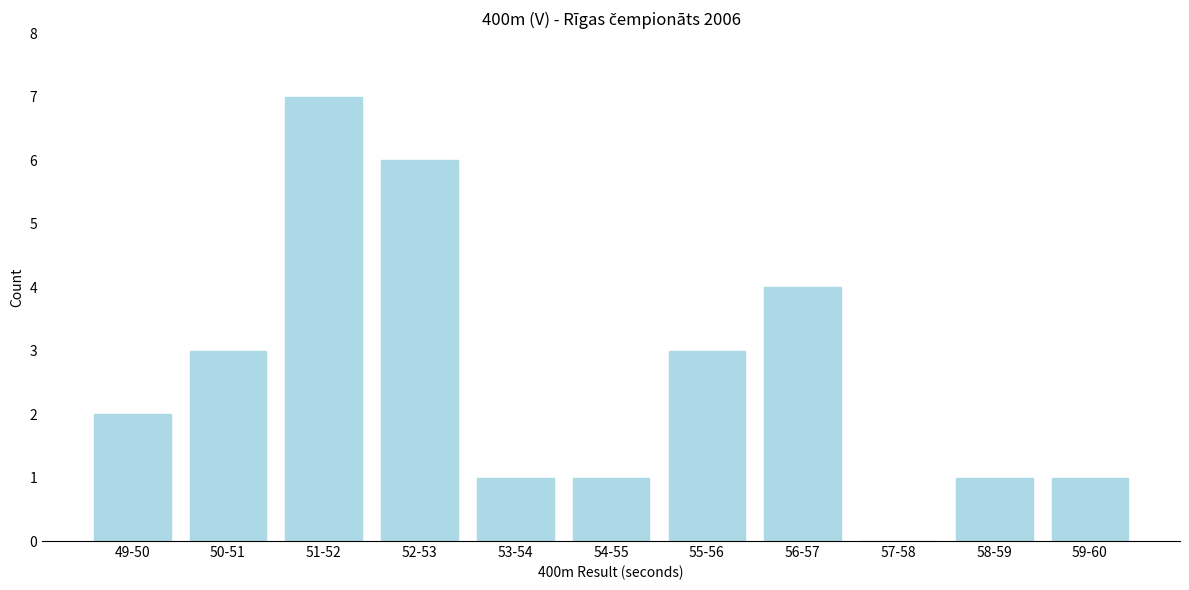

Reading right to left, transcribe all the data shown in this chart.

59-60=1	58-59=1	57-58=0	56-57=4	55-56=3	54-55=1	53-54=1	52-53=6	51-52=7	50-51=3	49-50=2